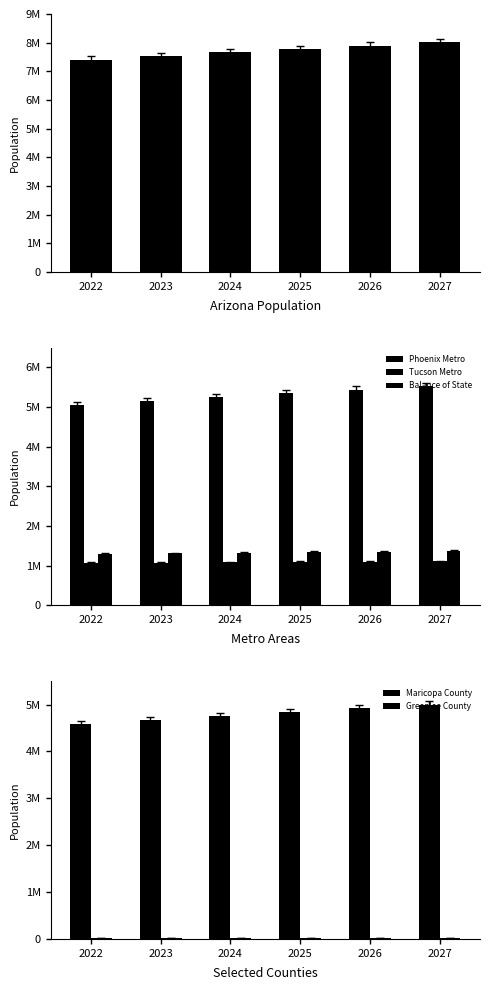

What is the minimum value for Tucson Metro?

1072300